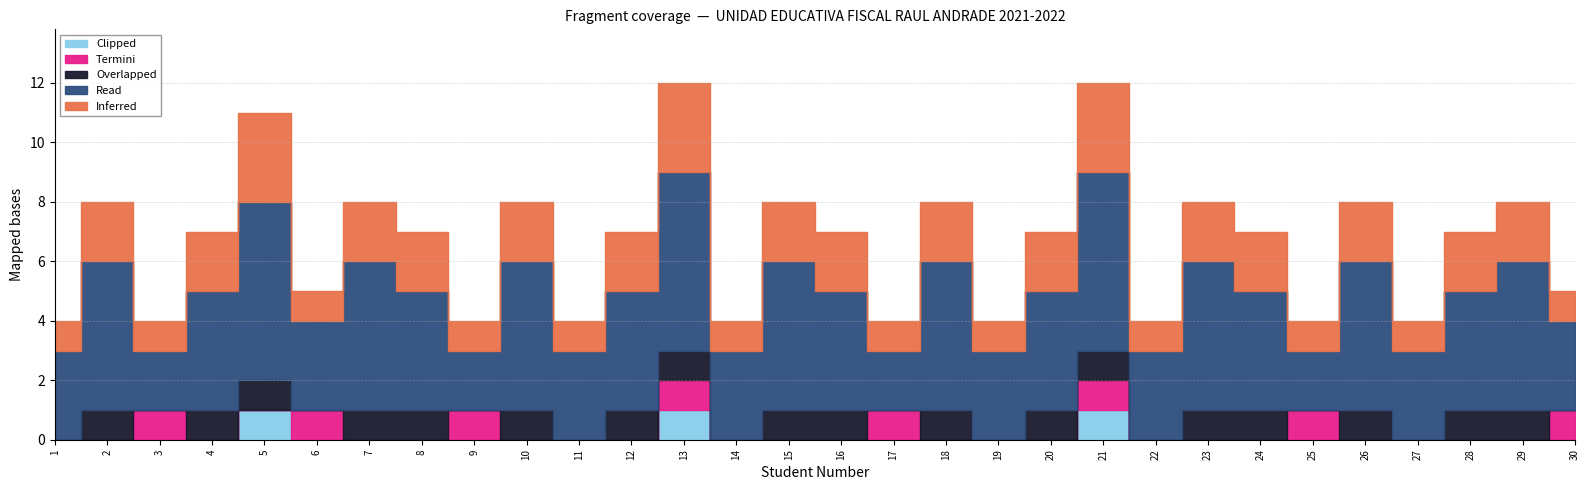

How many categories are shown in the chart?

30